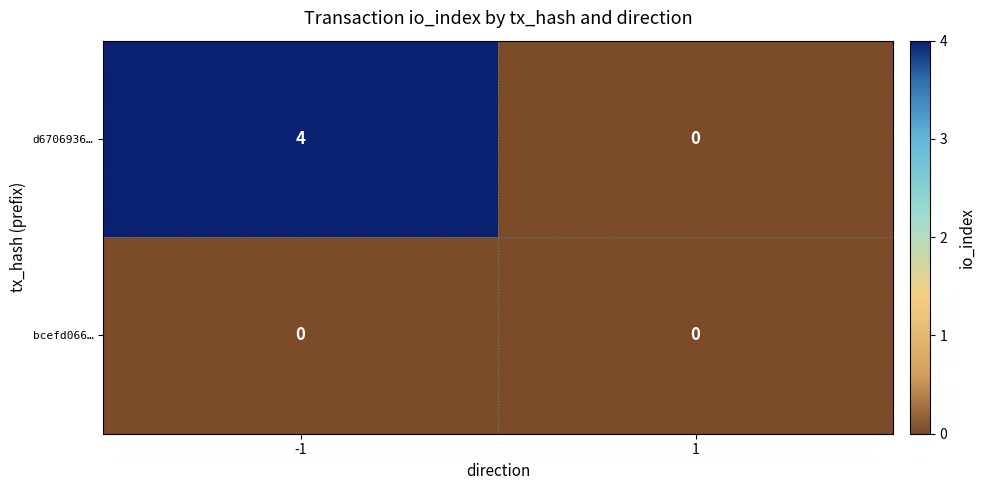

What is the total value across all series at -1?

4